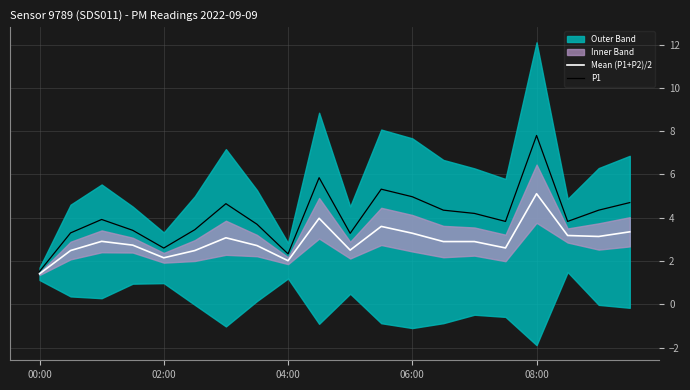

Is it true that Mean (P1+P2)/2 equals 5.3 at 17?

False